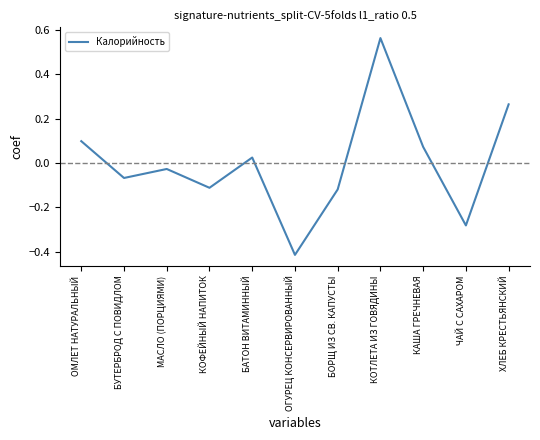

The chart shows a value of 0.1 at ОМЛЕТ НАТУРАЛЬНЫЙ. True or false?

True